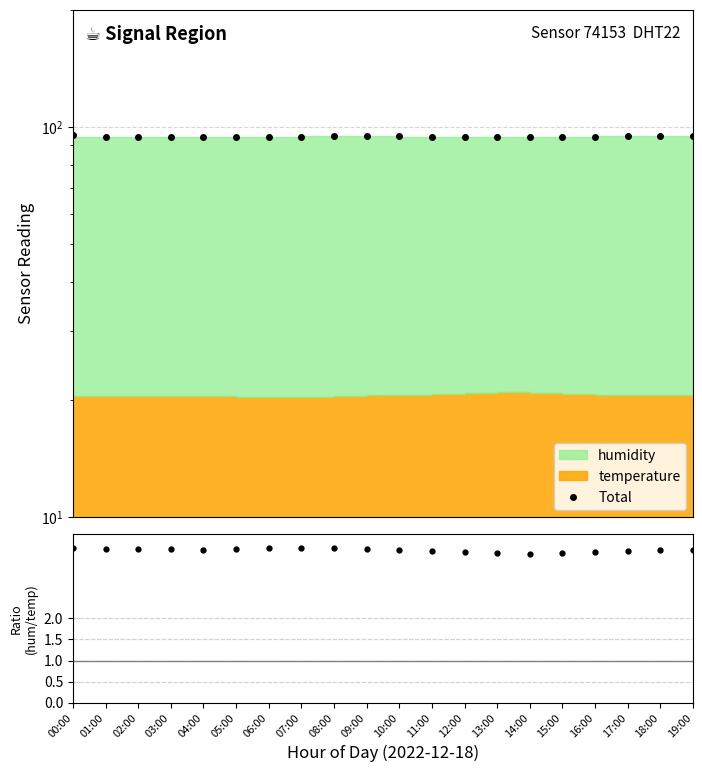

Rank the categories by value from highest to lowest.

00:00, 19:00, 08:00, 10:00, 18:00, 09:00, 17:00, 16:00, 01:00, 07:00, 11:00, 02:00, 03:00, 05:00, 06:00, 12:00, 15:00, 04:00, 14:00, 13:00